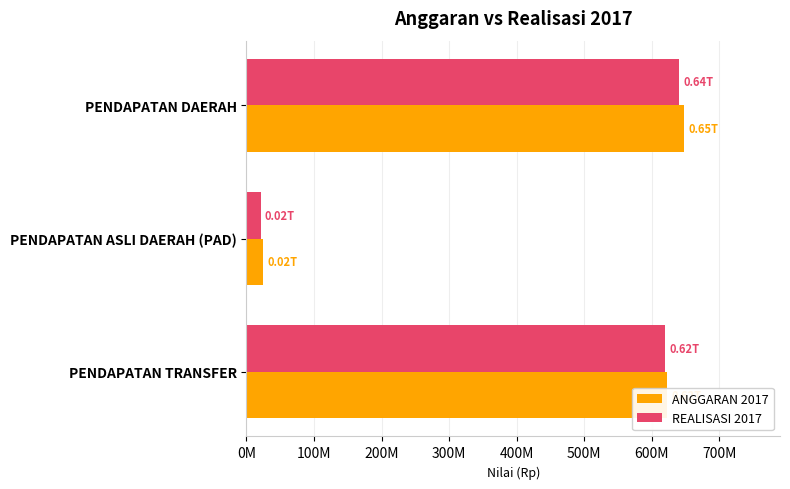

What are all the series names shown in the legend?

ANGGARAN 2017, REALISASI 2017